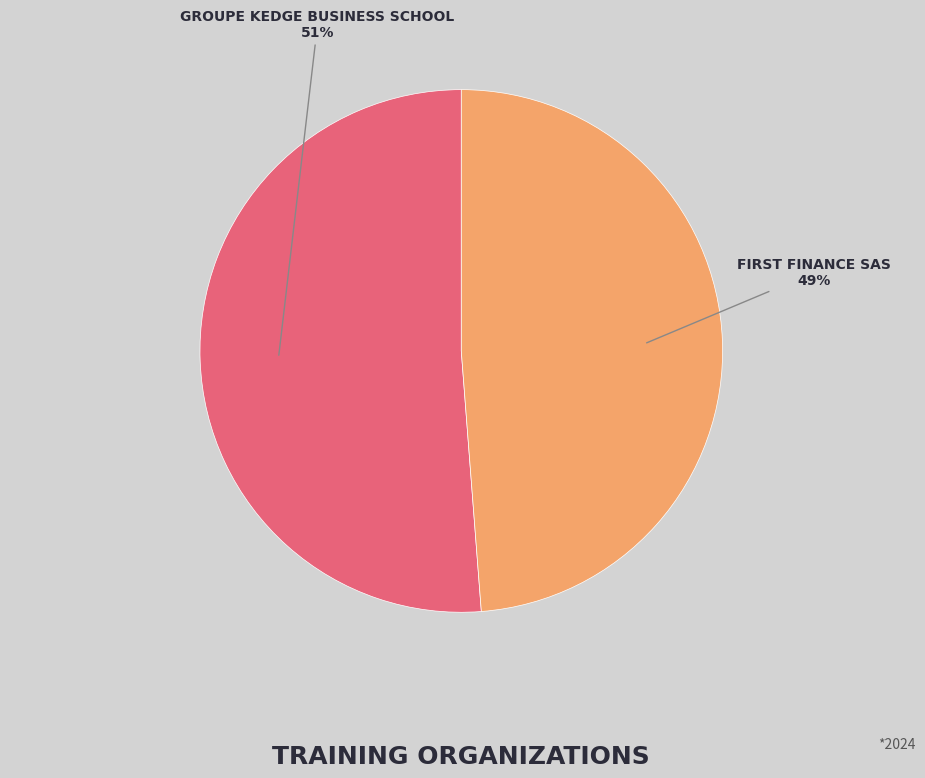

Which category has the smallest portion of the pie?

FIRST FINANCE SAS